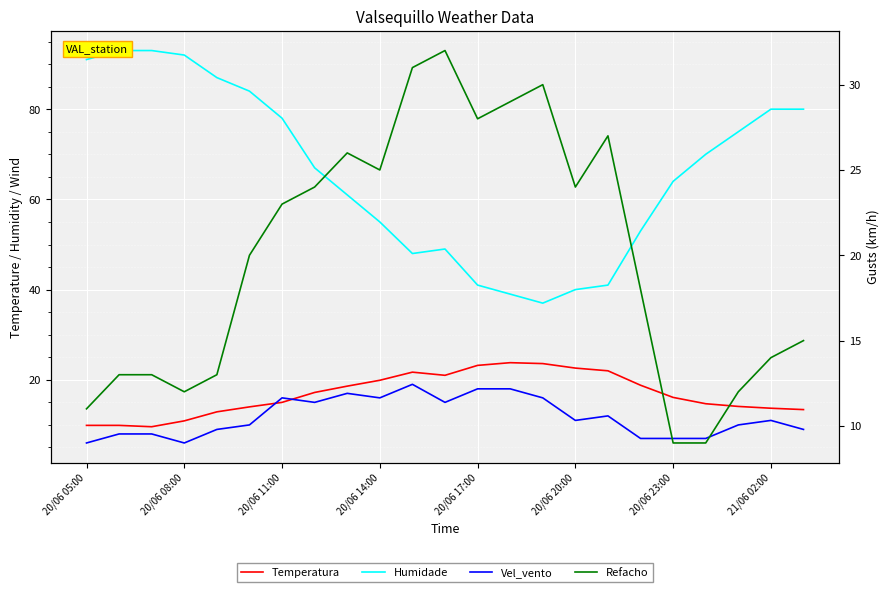

Is the value of Refacho at 9 greater than the value of Vel_vento at 14?

Yes